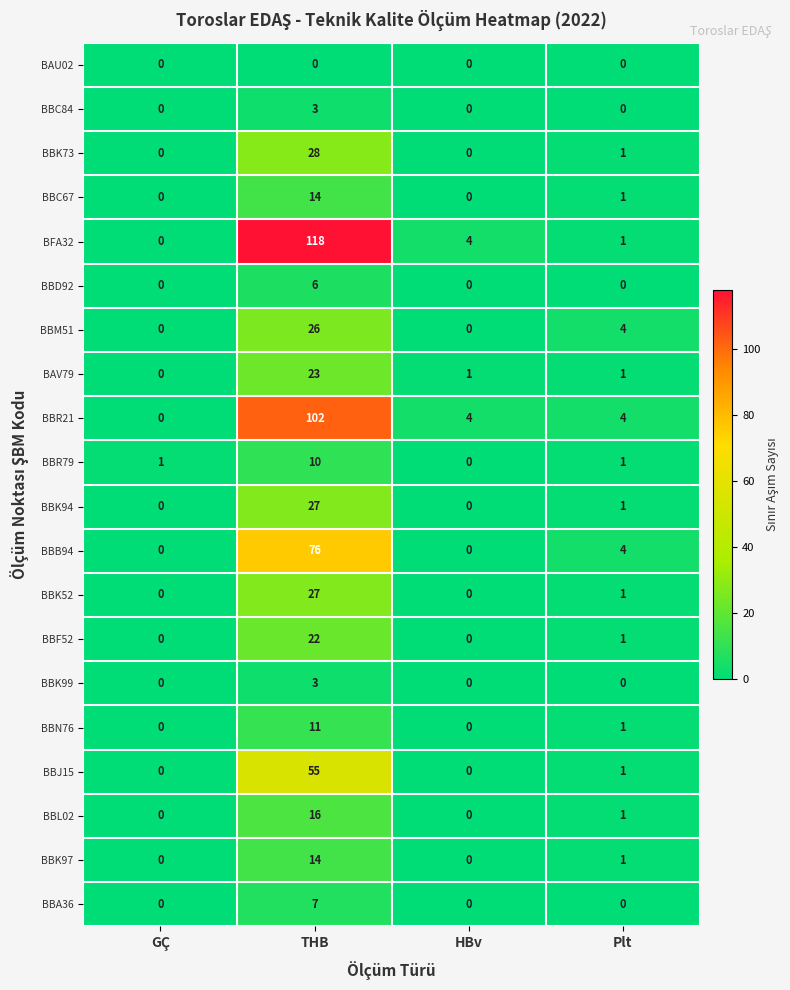

At which label is BBK73 closest to 14?

Plt